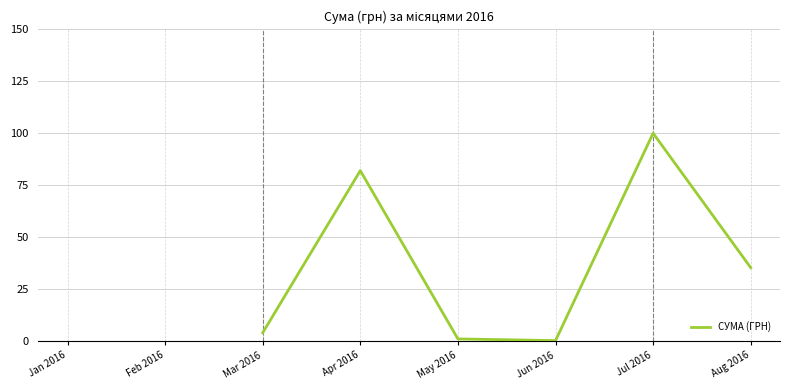

What is the sum of the values at Mar 2016 and Jul 2016?

104.0